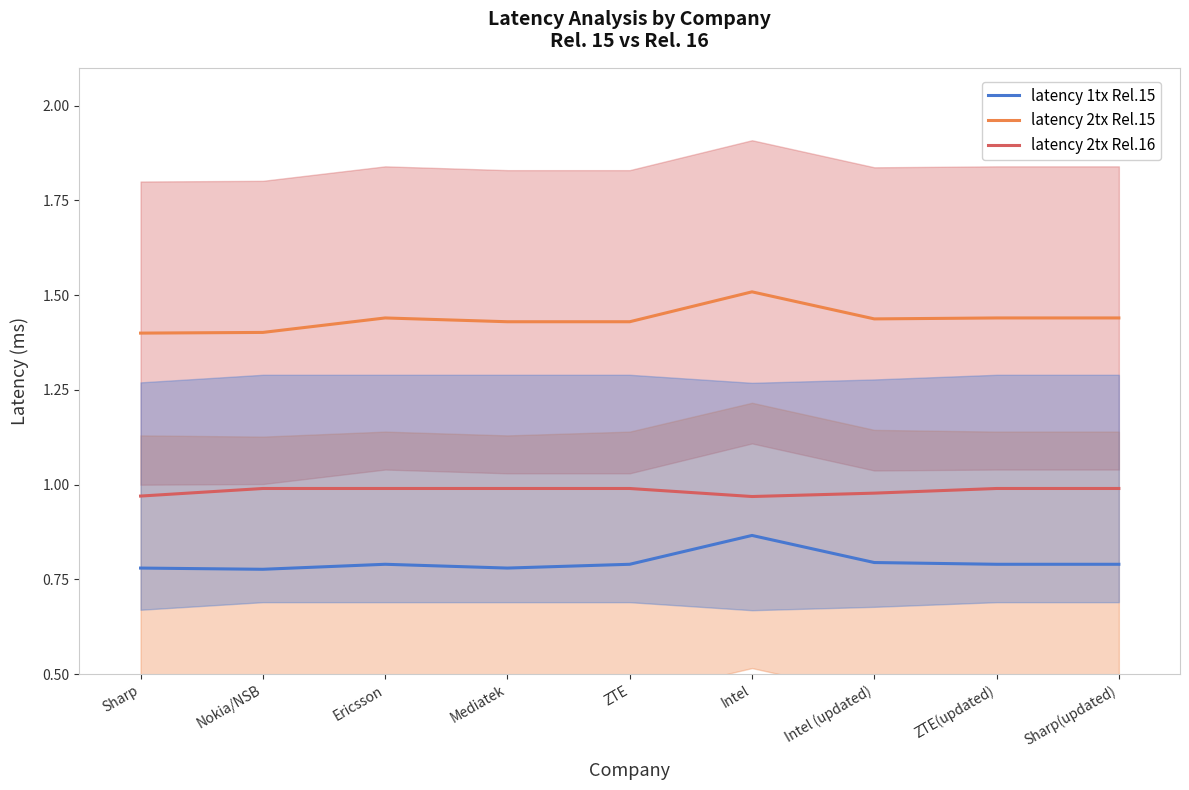

What is the label of the 7th point from the right?

Ericsson